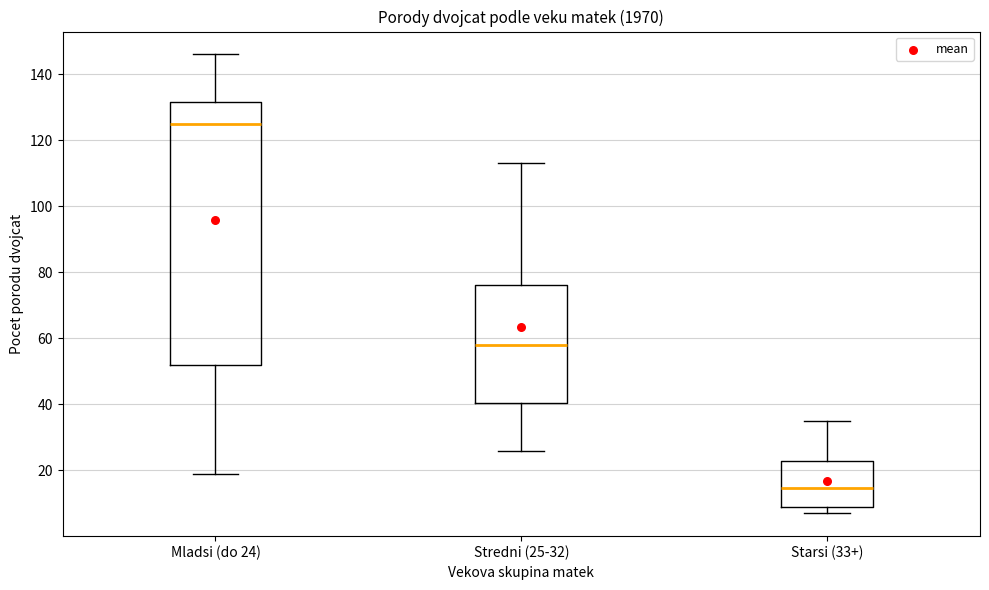

Reading left to right, read every box against the y-axis: the position of its median line, the range the box covers, and the ends of its whiskers. The values are not printed on the chart, so give them approximately, as read against the axis.

Mladsi (do 24): median 126, box 52 to 132, whiskers 20 to 146
Stredni (25-32): median 58, box 40 to 76, whiskers 26 to 114
Starsi (33+): median 14, box 8 to 22, whiskers 8 (just below the box's lower edge) to 36